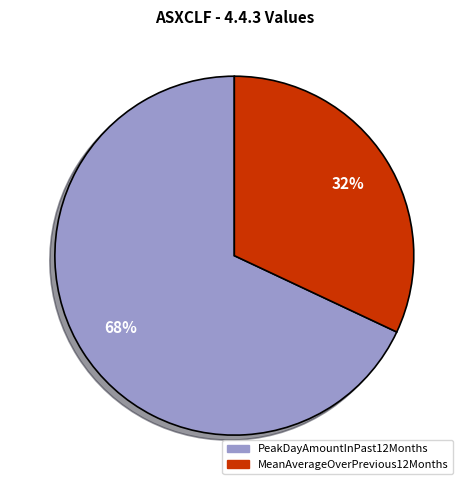

Which has a higher value, PeakDayAmountInPast12Months or MeanAverageOverPrevious12Months?

PeakDayAmountInPast12Months